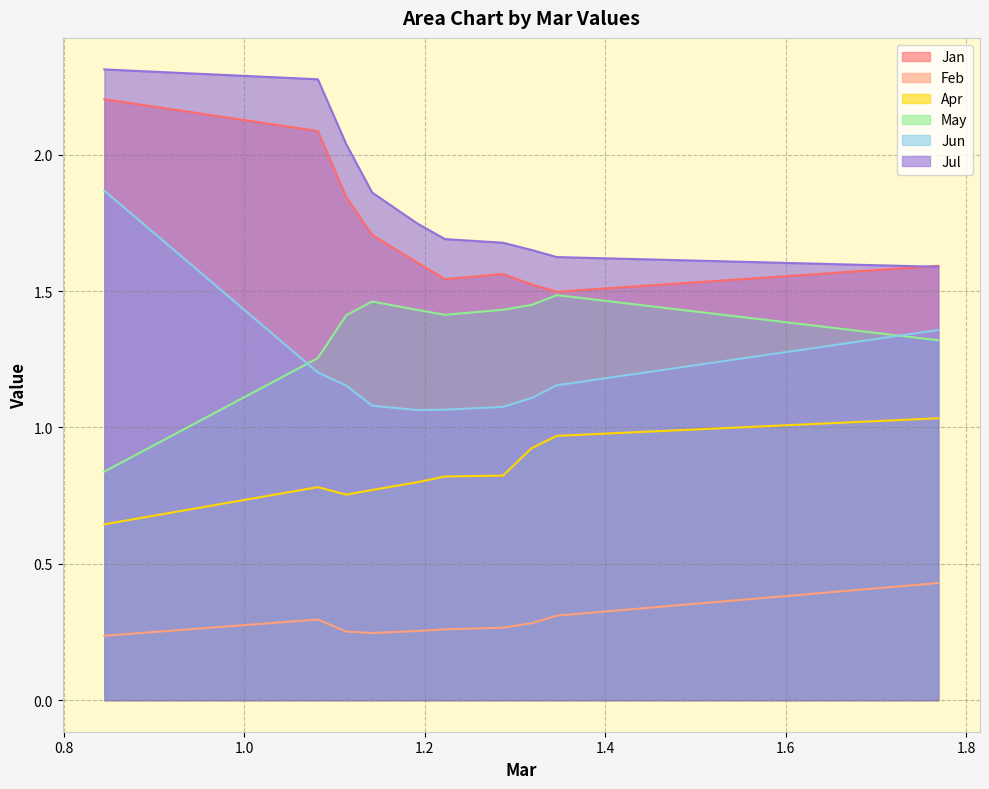

Read the Apr value at pct95.

1.0